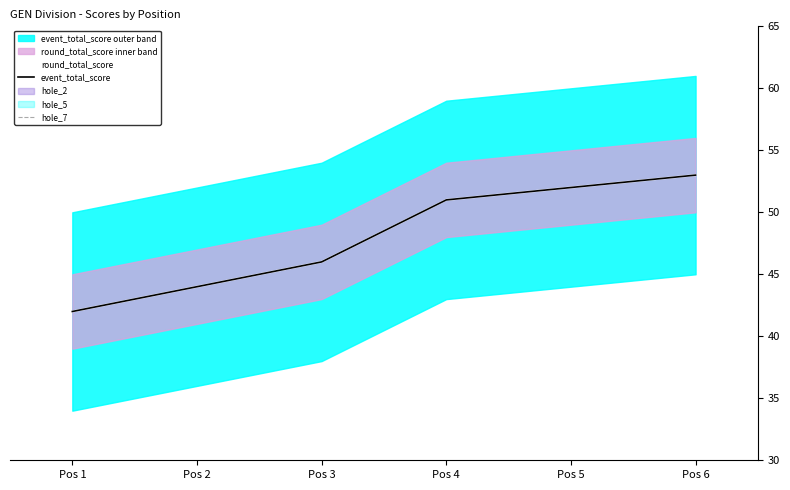

Which label corresponds to the largest value in the chart?

Pos 6